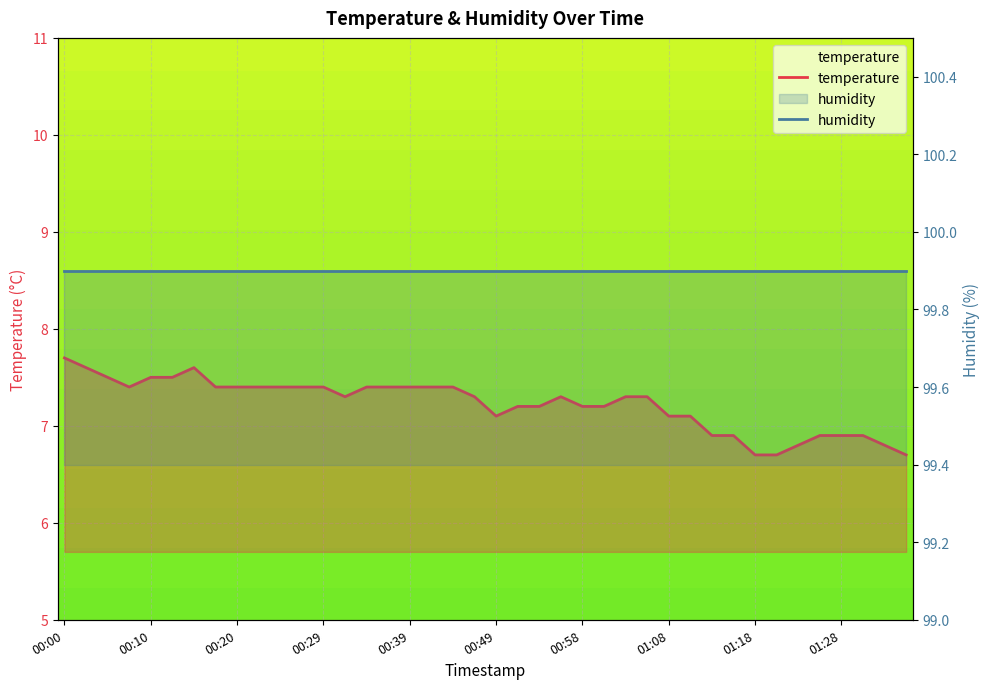

Reading right to left, list all the values displayed in this chart.

temperature: 6.7	6.8	6.9	6.9	6.9	6.8	6.7	6.7	6.9	6.9	7.1	7.1	7.3	7.3	7.2	7.2	7.3	7.2	7.2	7.1	7.3	7.4	7.4	7.4	7.4	7.4	7.3	7.4	7.4	7.4	7.4	7.4	7.4	7.6	7.5	7.5	7.4	7.5	7.6	7.7
humidity: 99.9	99.9	99.9	99.9	99.9	99.9	99.9	99.9	99.9	99.9	99.9	99.9	99.9	99.9	99.9	99.9	99.9	99.9	99.9	99.9	99.9	99.9	99.9	99.9	99.9	99.9	99.9	99.9	99.9	99.9	99.9	99.9	99.9	99.9	99.9	99.9	99.9	99.9	99.9	99.9